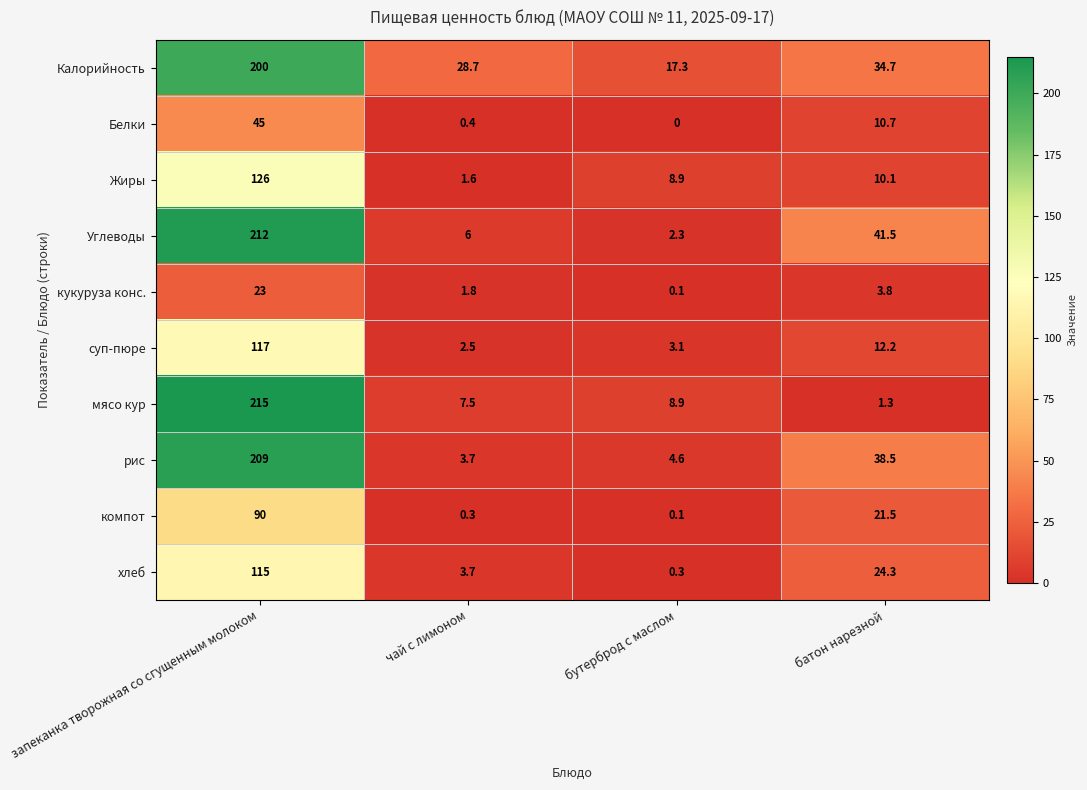

True or false: Жиры has a value of 10.1 at батон нарезной.

True